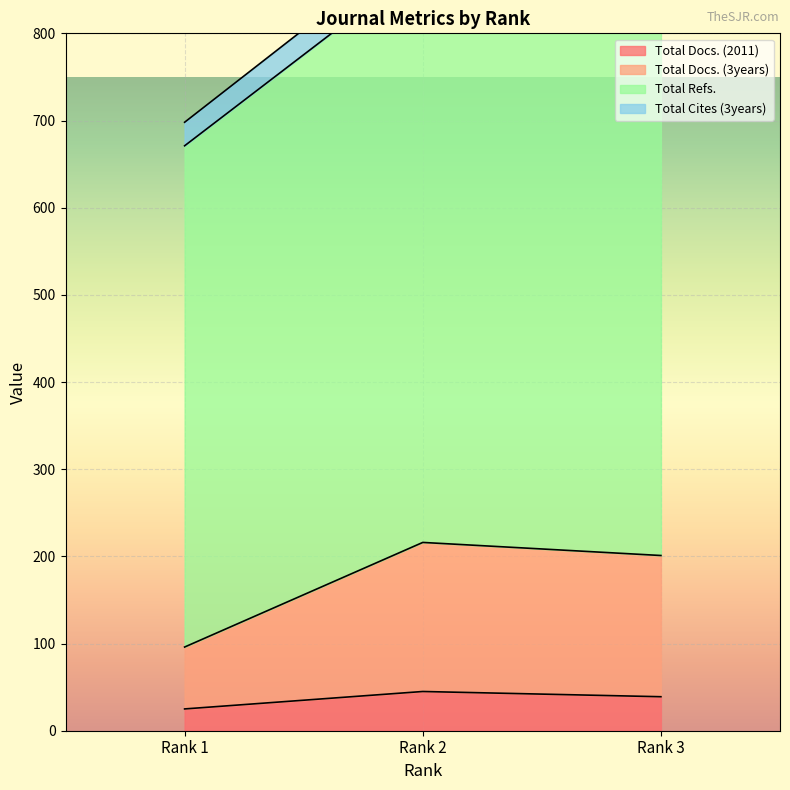

What is the total value across all series at Rank 2?

1141